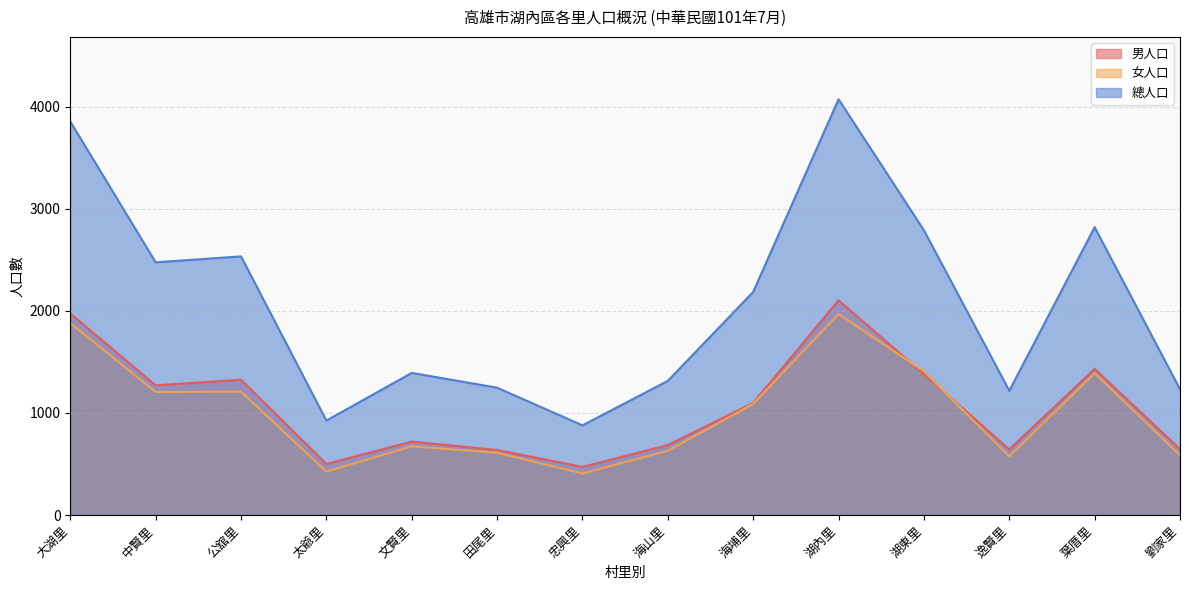

What is the value of the 男人口 point at the 12th from the left?

643